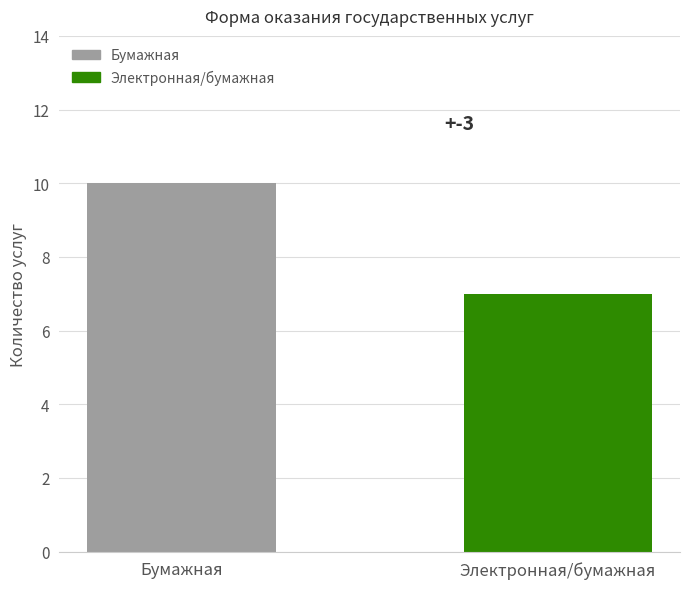

What is the sum of all values?

17